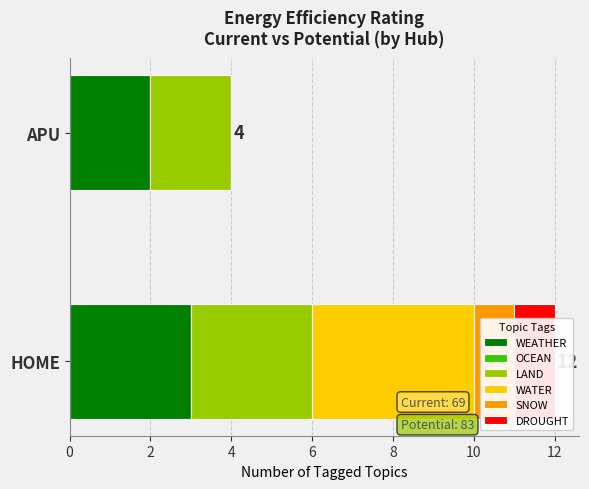

What is the spread (max minus min) of values at 2?

2.0